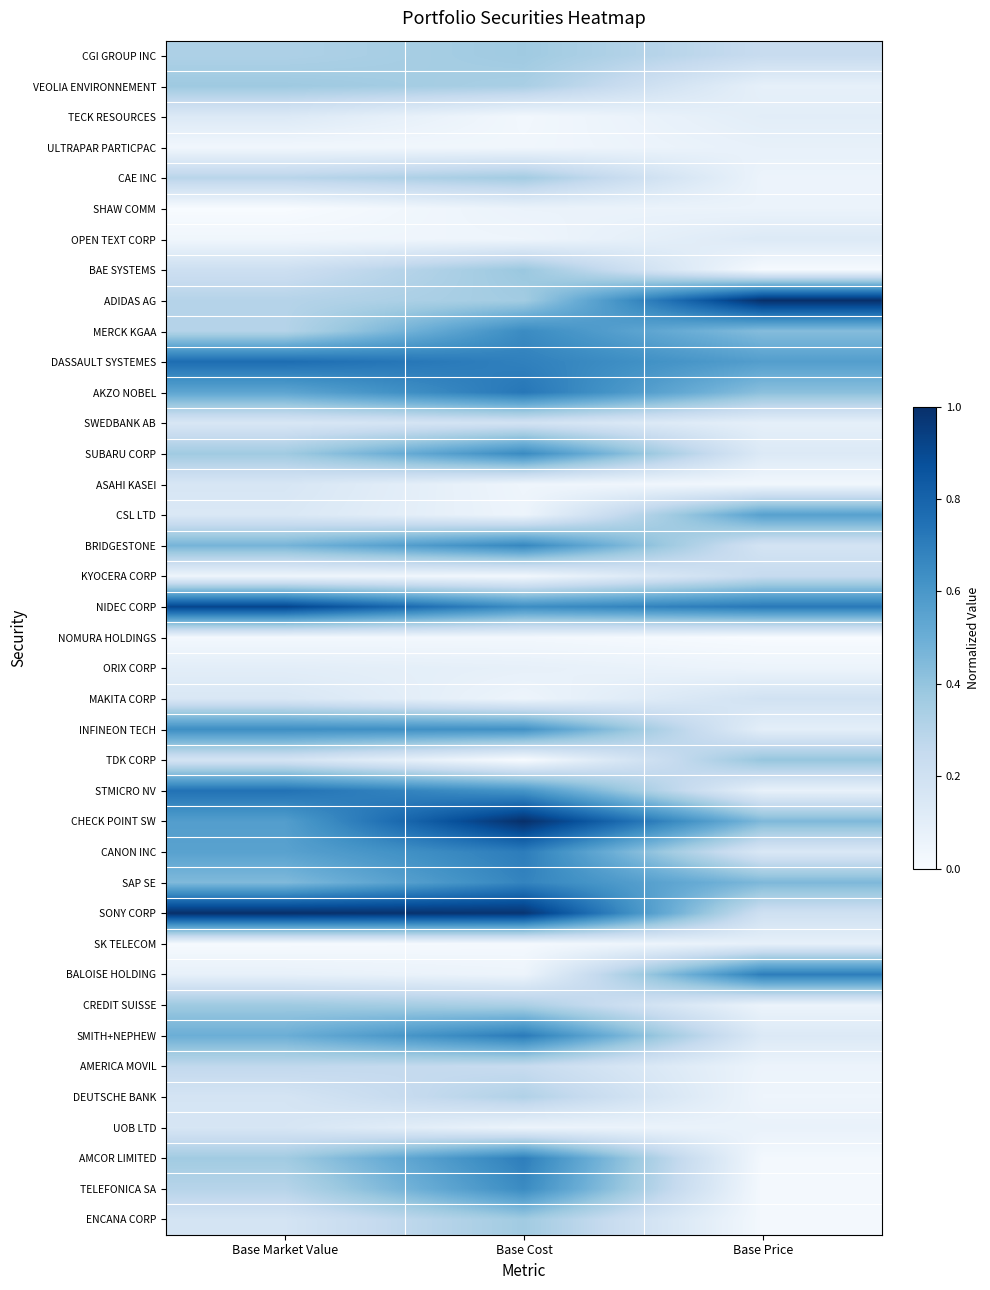

At Base Cost, list the series in order from largest to smallest.

CHECK POINT SW, SONY CORP, AKZO NOBEL, SMITH+NEPHEW, CANON INC, AMCOR LIMITED, DASSAULT SYSTEMES, SAP SE, BRIDGESTONE, SUBARU CORP, TELEFONICA SA, MERCK KGAA, NIDEC CORP, INFINEON TECH, STMICRO NV, BAE SYSTEMS, CGI GROUP INC, ENCANA CORP, ADIDAS AG, CAE INC, VEOLIA ENVIRONNEMENT, CREDIT SUISSE, DEUTSCHE BANK, AMERICA MOVIL, SWEDBANK AB, ORIX CORP, SHAW COMM, UOB LTD, BALOISE HOLDING, CSL LTD, MAKITA CORP, OPEN TEXT CORP, ASAHI KASEI, ULTRAPAR PARTICPAC, KYOCERA CORP, TECK RESOURCES, NOMURA HOLDINGS, SK TELECOM, TDK CORP